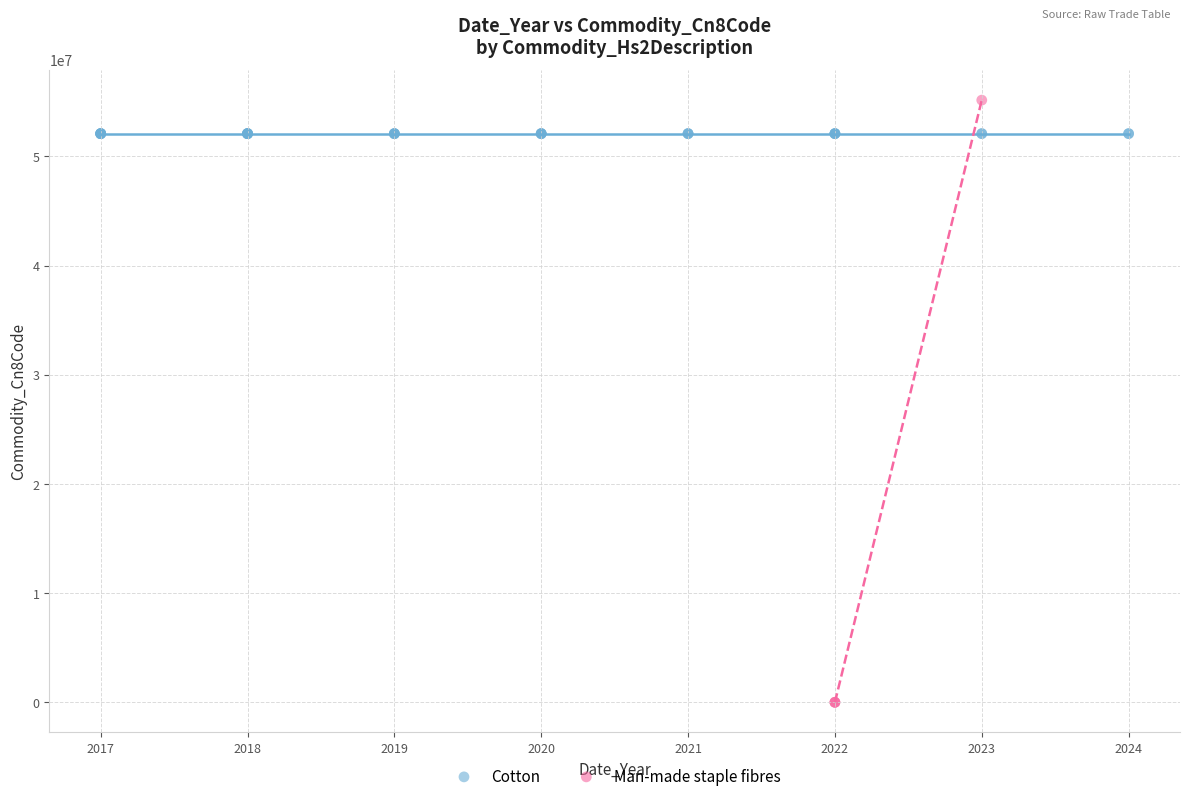

Which series contains the highest Y value?

Man-made staple fibres